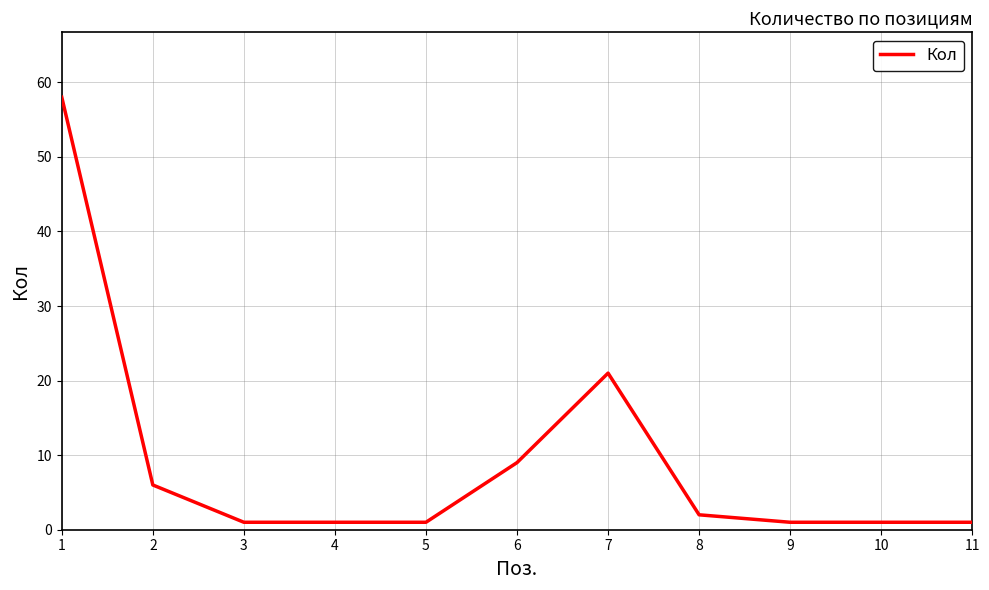

What is the difference between the maximum and minimum values?

57